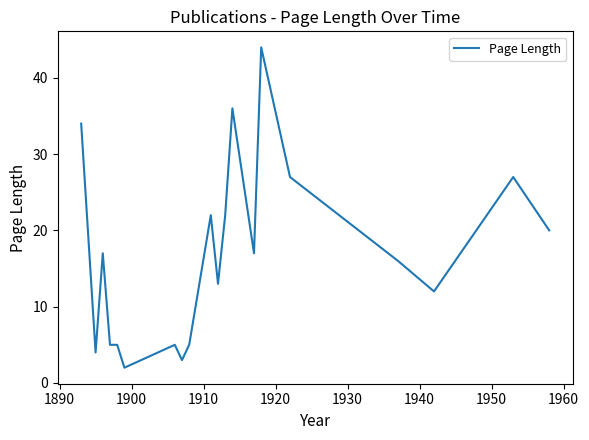

What is the maximum value shown in the chart?

44